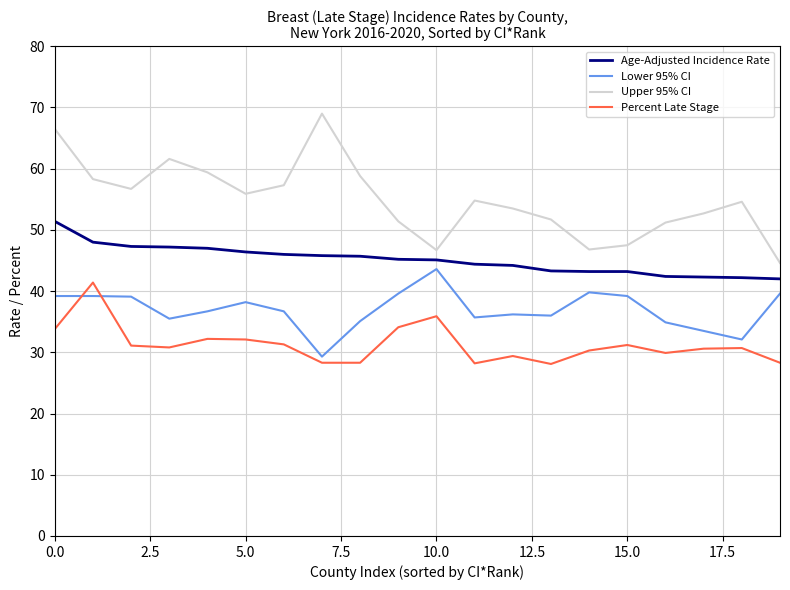

Rank the series by their average value, from highest to lowest.

Upper 95% CI, Age-Adjusted Incidence Rate, Lower 95% CI, Percent Late Stage